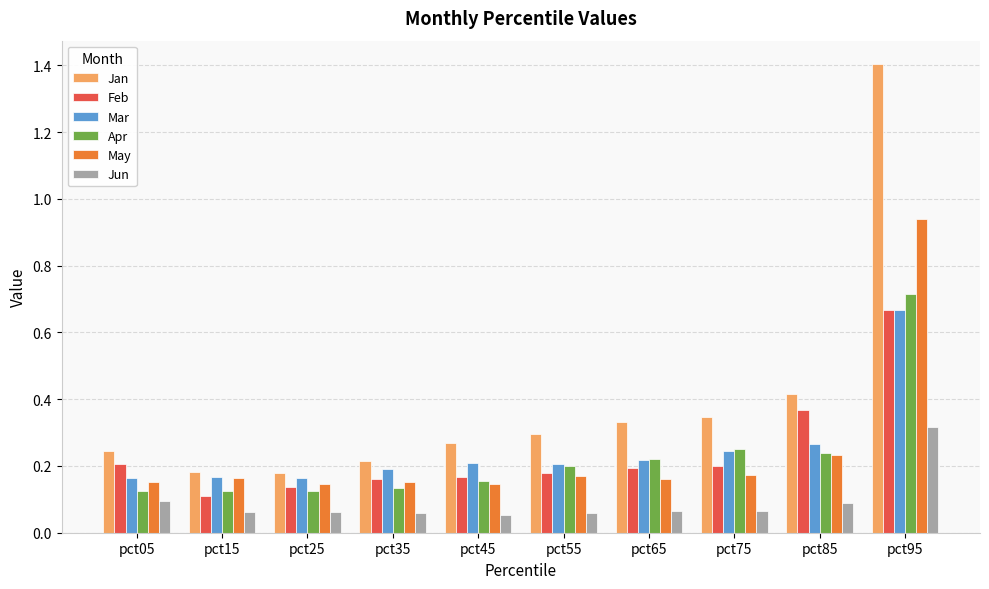

Count the Feb values in the range 0 to 1.

10